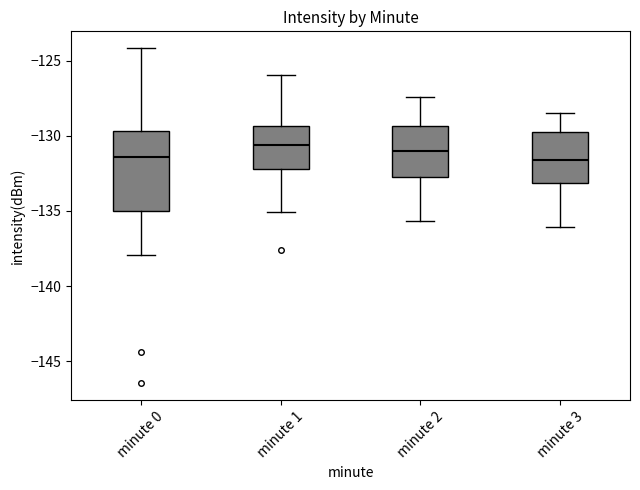

Where does the median line of the box for minute 1 sit on the y-axis? The values are not printed on the chart, so give them approximately, as read against the axis.

-130.5